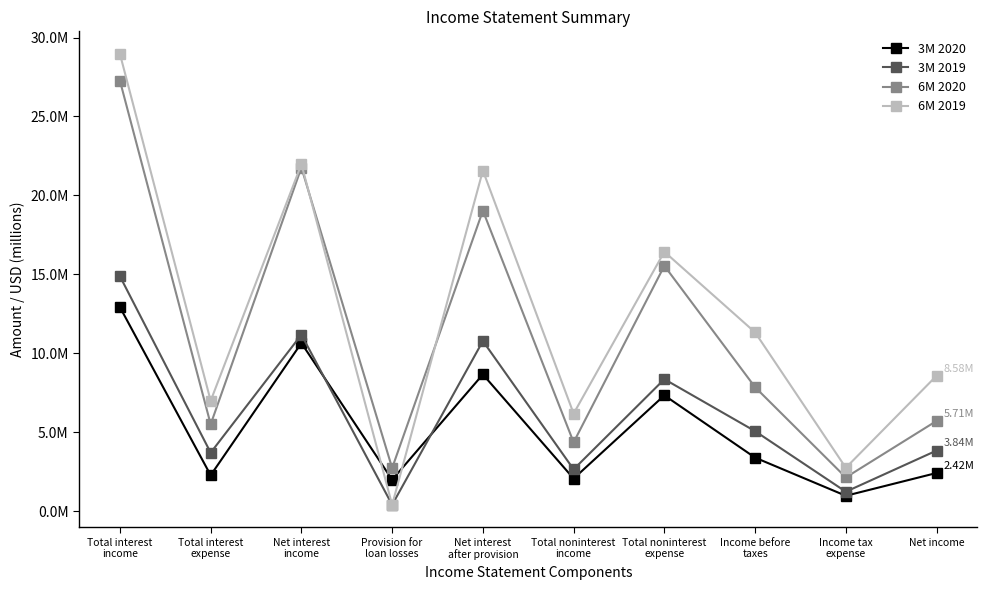

What is the spread (max minus min) of values at Provision for
loan losses?

2.3